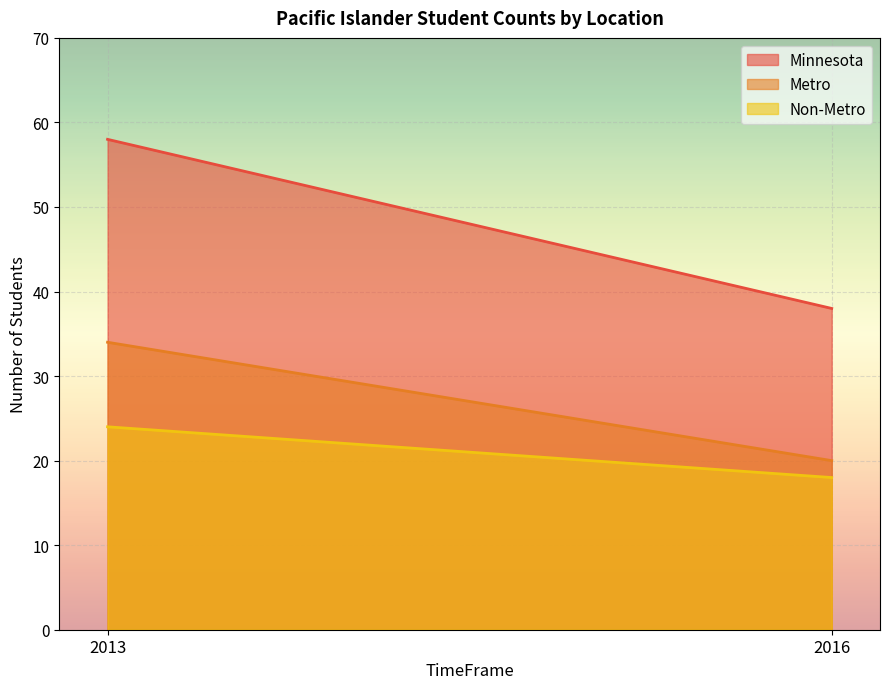

What is the sum of all Minnesota values?

96